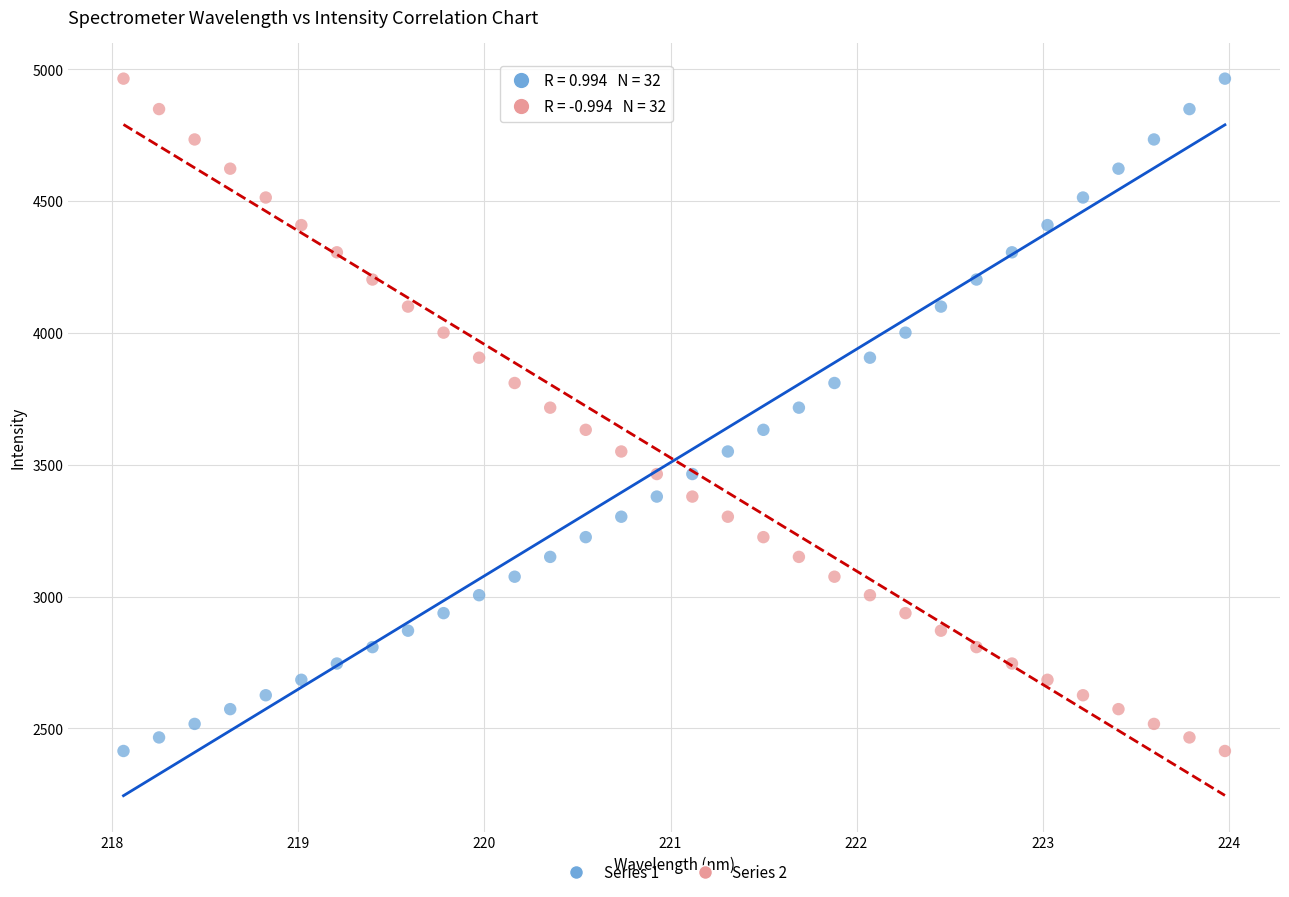

Across all data points, what is the range of Y values (max minus min)?

2550.6